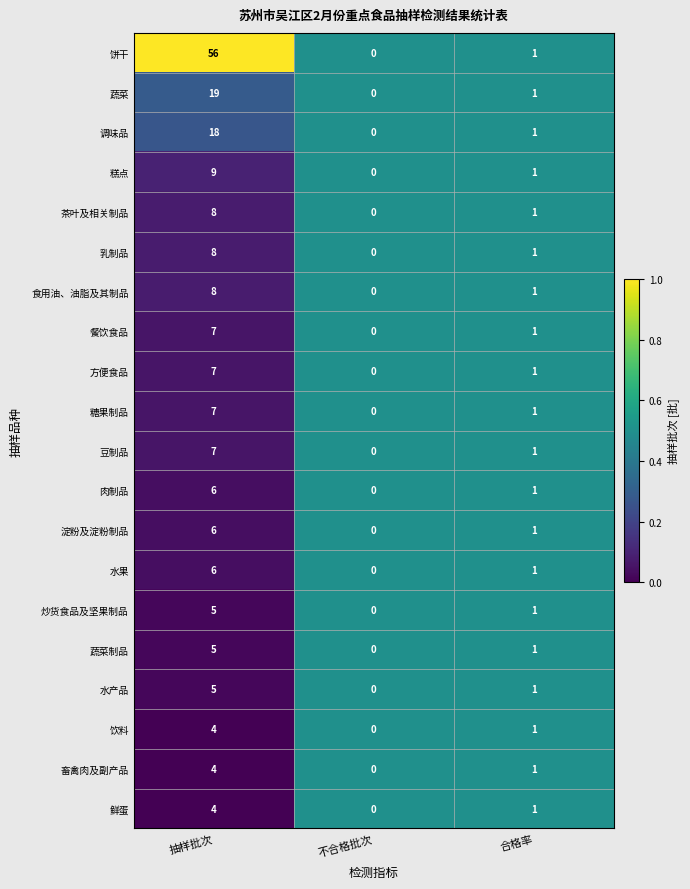

Count the number of categories in the chart.

3